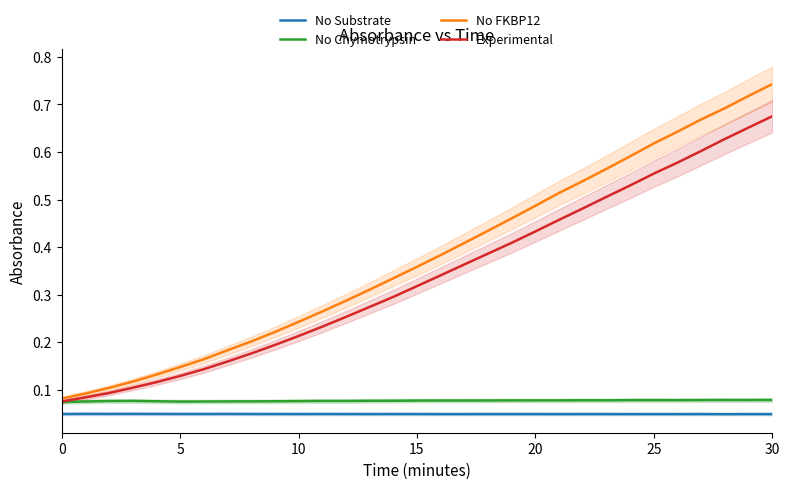

Count the number of categories in the chart.

31